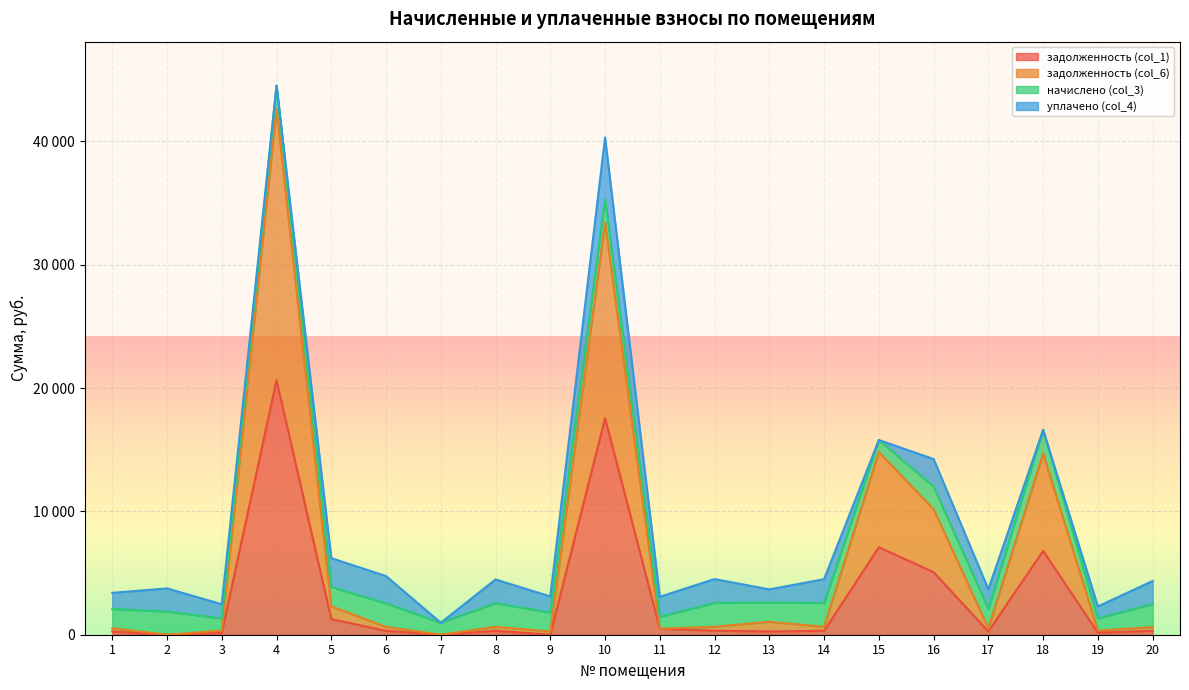

What are all the series names shown in the legend?

задолженность (col_1), задолженность (col_6), начислено (col_3), уплачено (col_4)